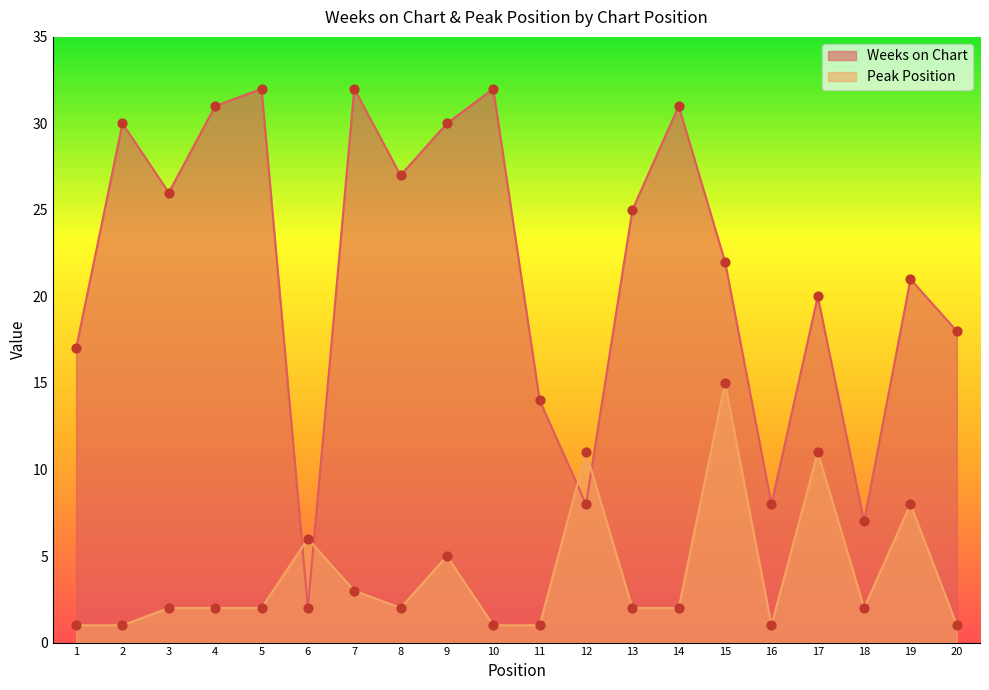

Is the value of Peak Position at 20 greater than the value of Weeks on Chart at 7?

No